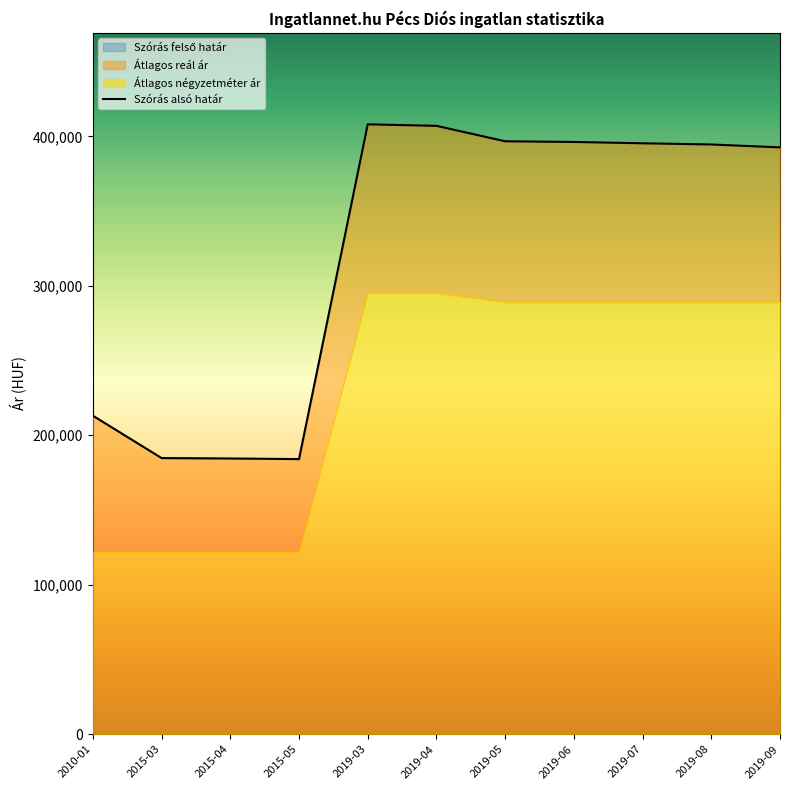

What are all the series names shown in the legend?

Szórás felső határ, Szórás alsó határ, Átlagos reál ár, Átlagos négyzetméter ár